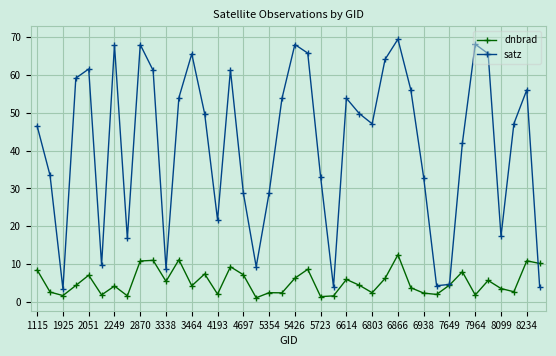

Rank the series by their maximum value, from lowest to highest.

dnbrad, satz